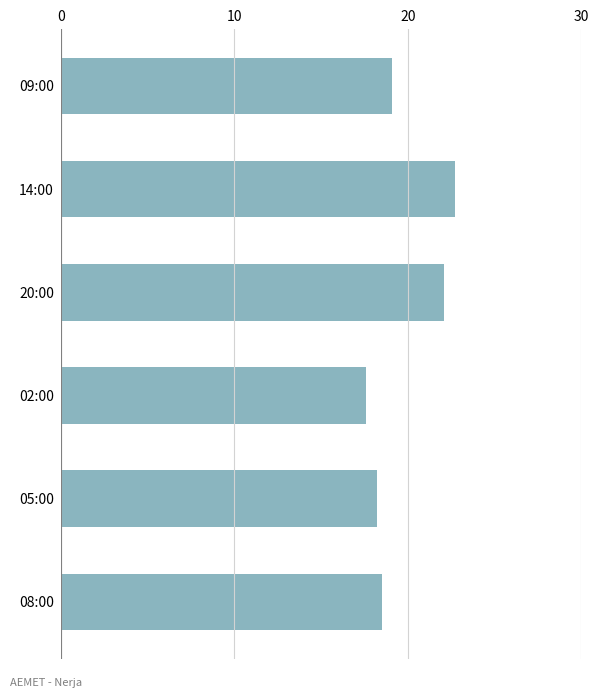

True or false: the data shows 22.7 at 14:00.

True